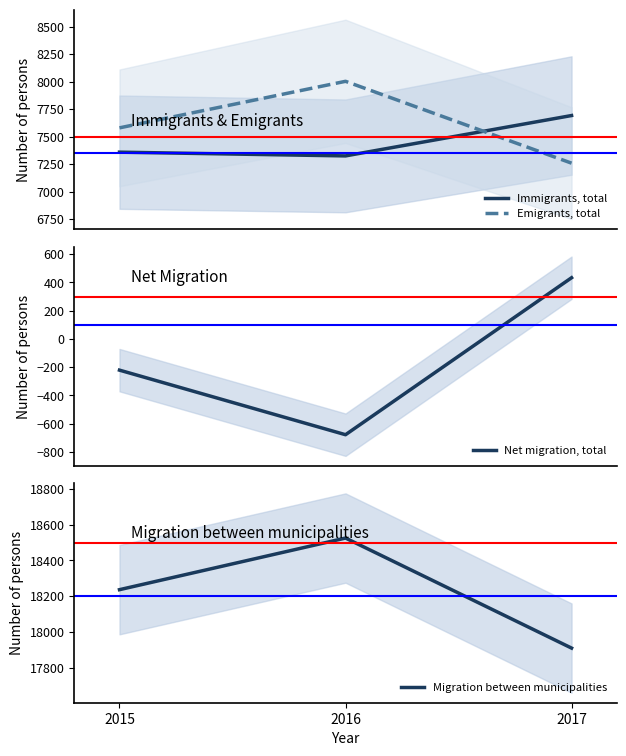

Reading left to right, list all the values displayed in this chart.

Immigrants, total: 7358	7324	7691
Emigrants, total: 7579	8002	7258
Net migration, total: -221	-678	433
Migration between municipalities: 18236	18525	17909